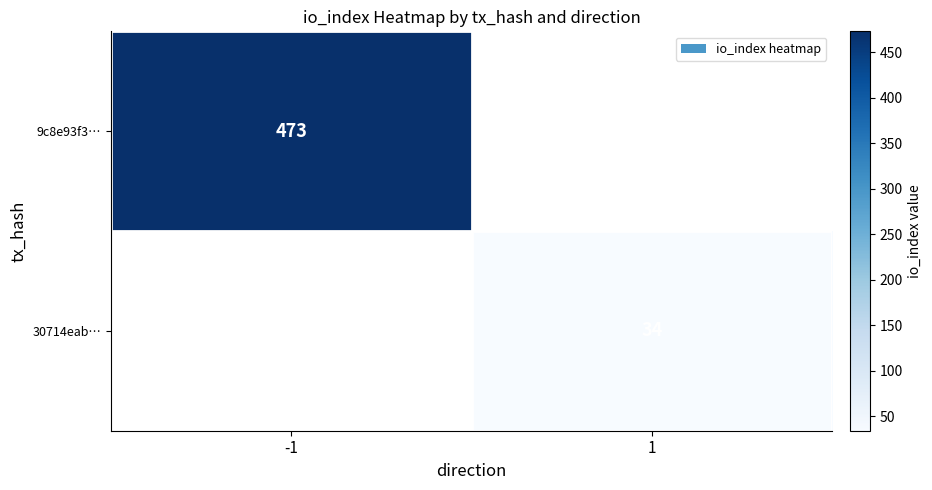

Is the value of 30714eab… at 1 greater than the value of 9c8e93f3… at -1?

No